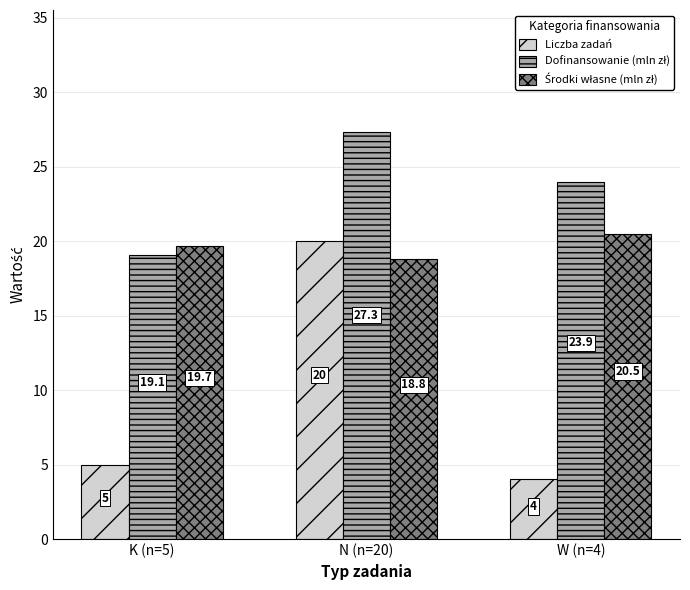

At which category is the sum across all series the highest?

N (n=20)